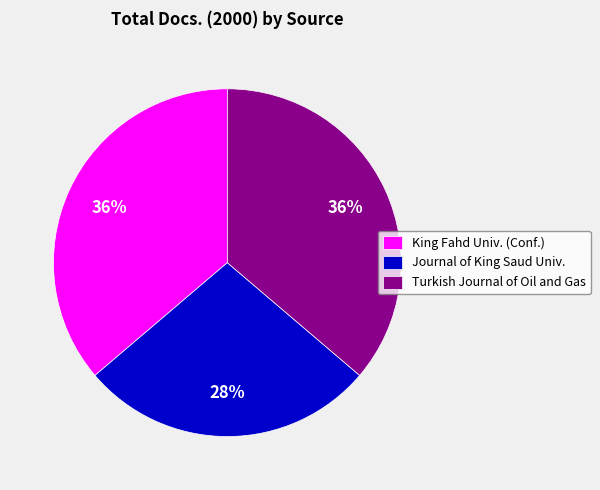

What is the ratio of the value at Journal of King Saud Univ. to the value at King Fahd Univ. (Conf.)?

0.8